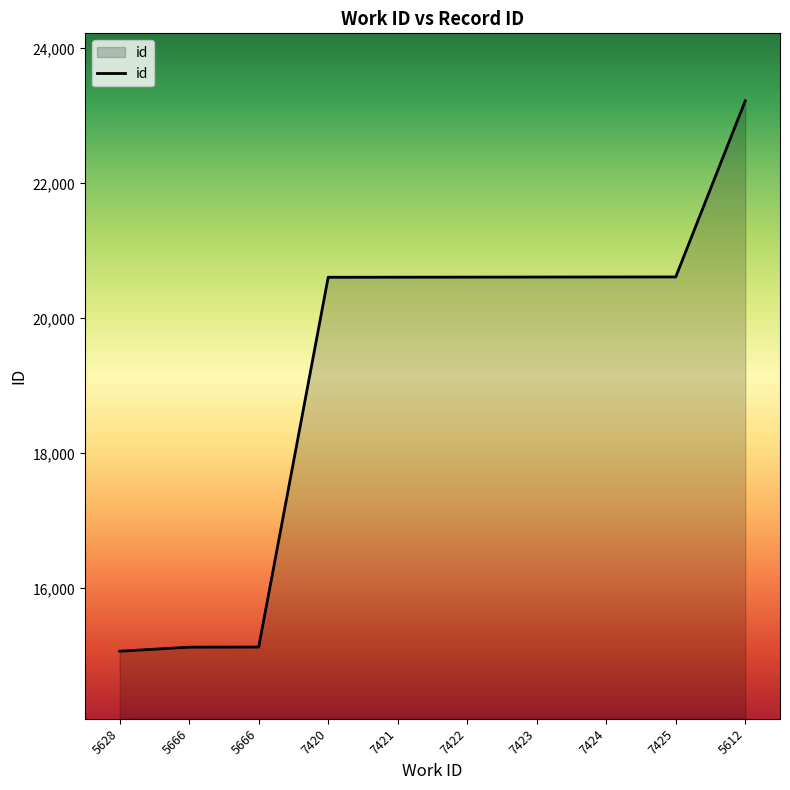

Reading left to right, transcribe all the data shown in this chart.

15071	15131	15133	20610	20611	20612	20613	20614	20615	23223